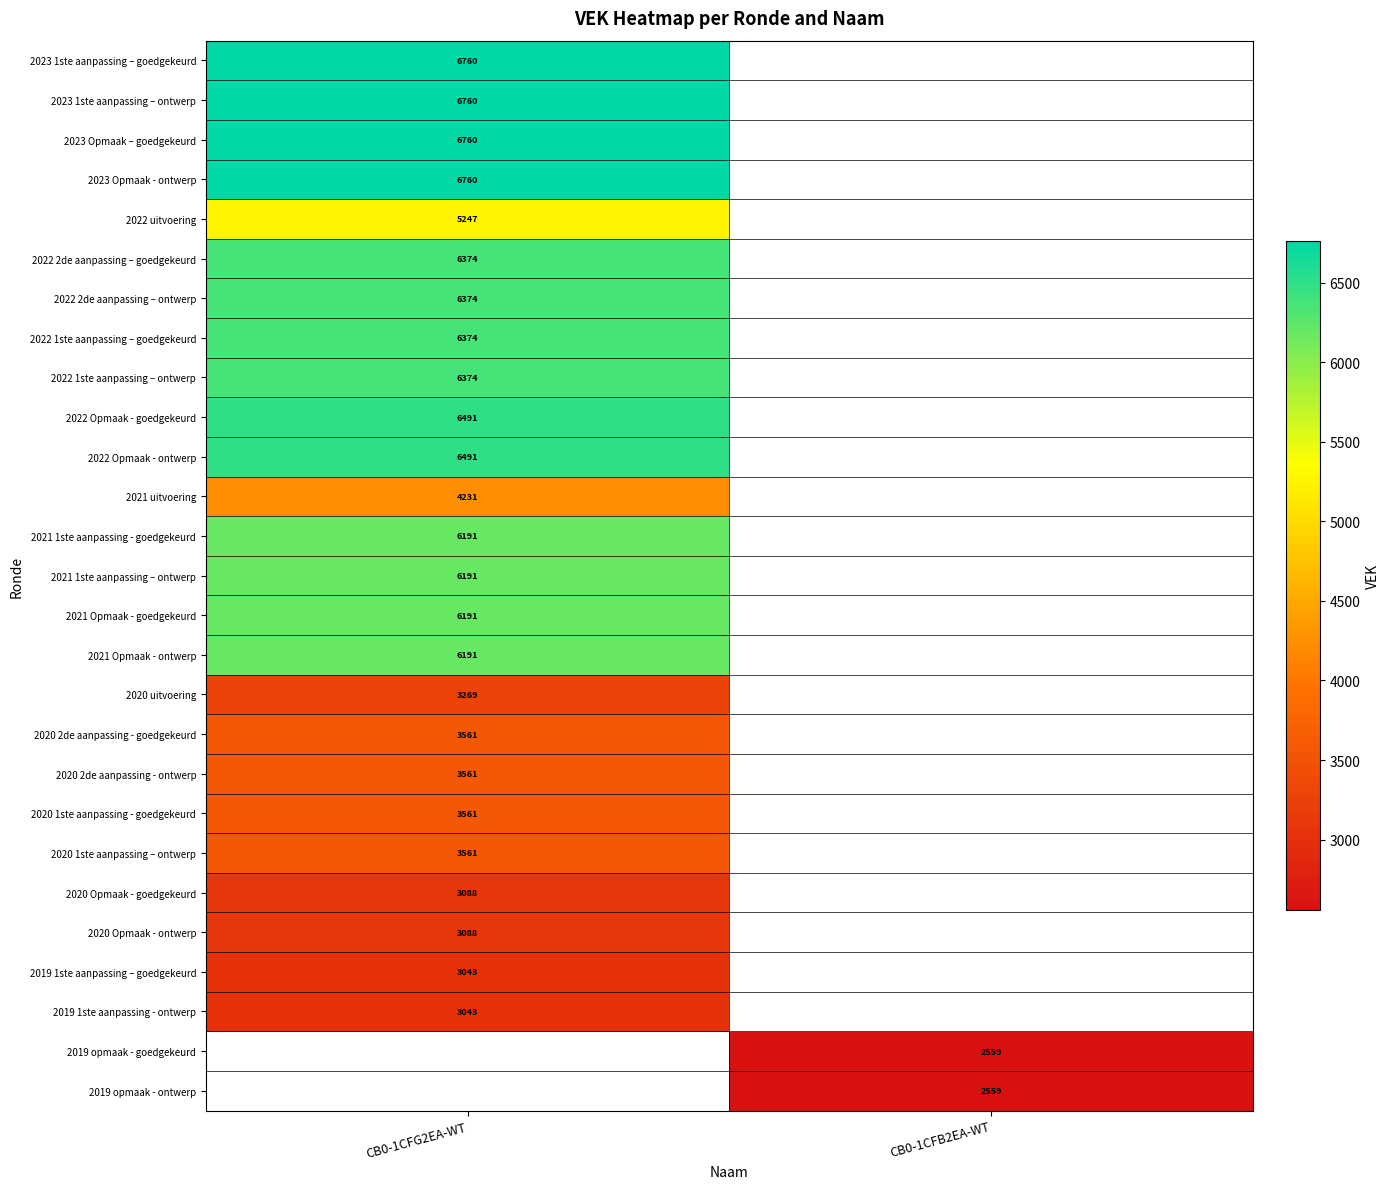

How many distinct data groups are displayed?

27